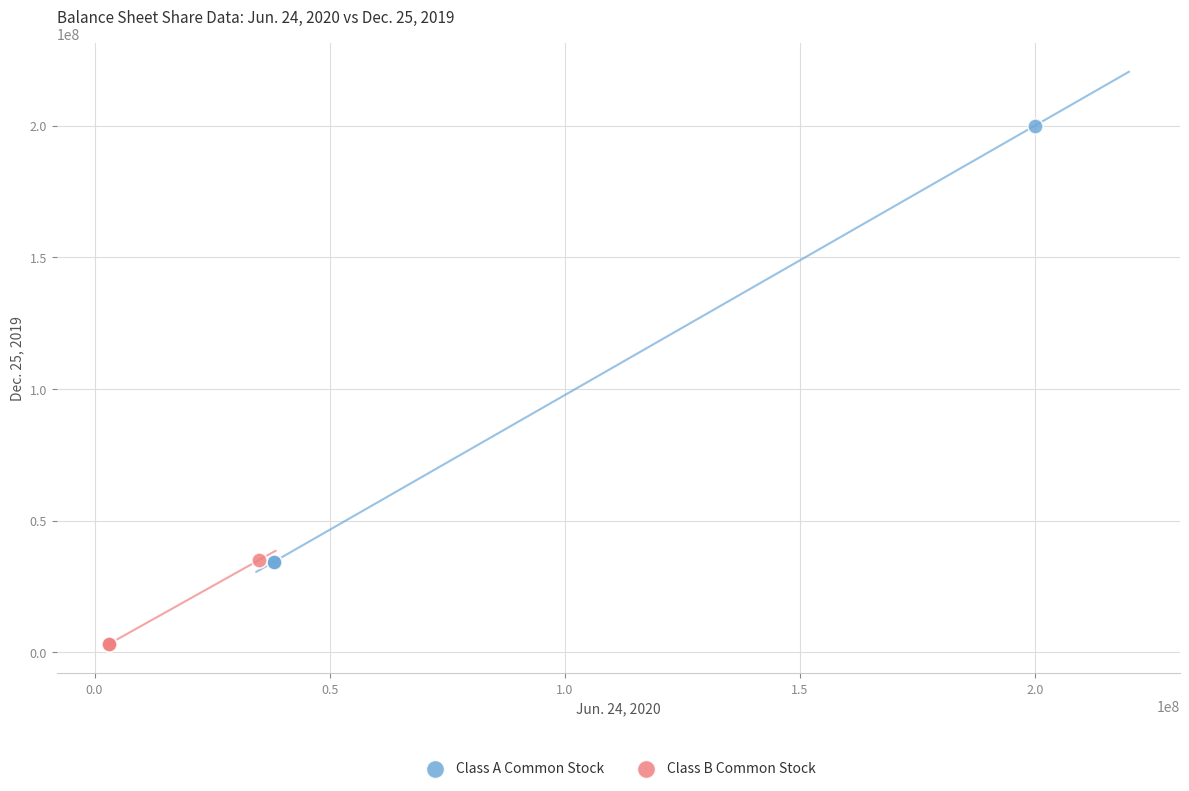

Which series contains the lowest Y value?

Class B Common Stock